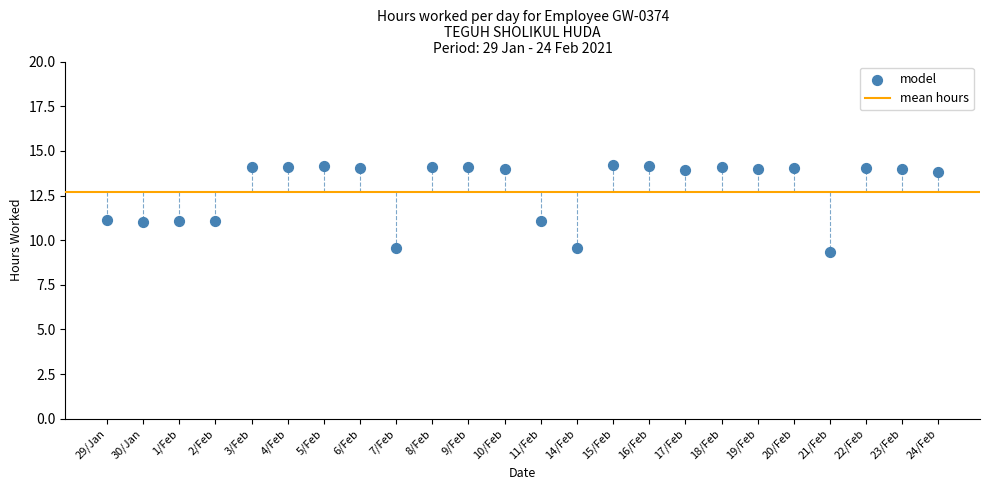

What is the range of Y values (max minus min)?

4.8